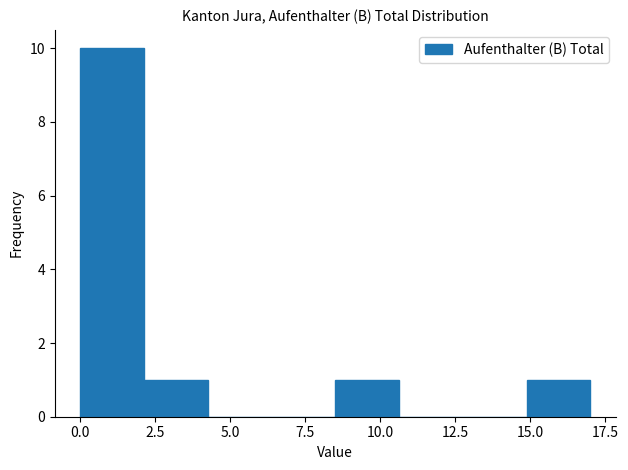

What is the height of the bar covering 15.0 to 17.0 on the x-axis? Neither the bar edges nor the heights are printed on the chart, so give them approximately, as read against the axes.

1